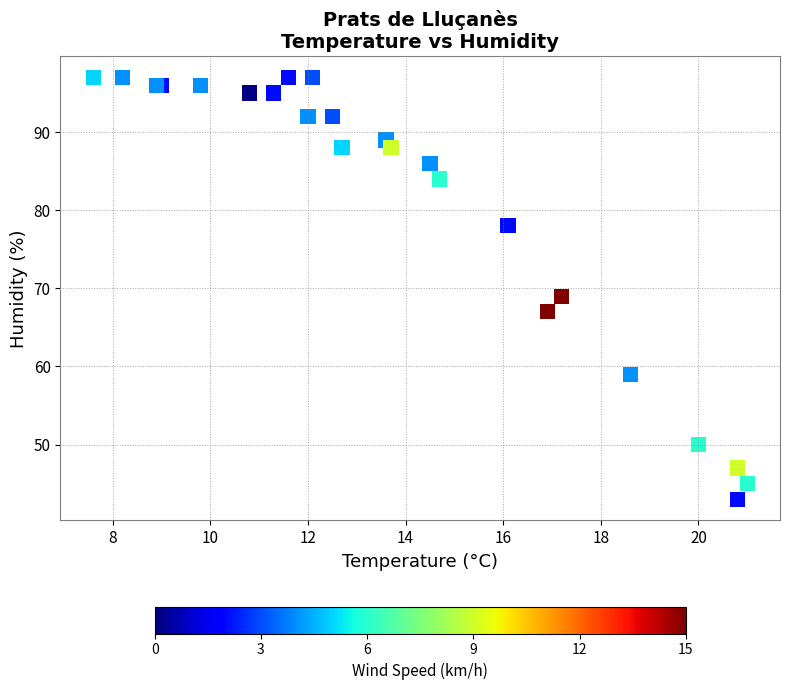

What Y value in the scatter plot is closest to 70?

69